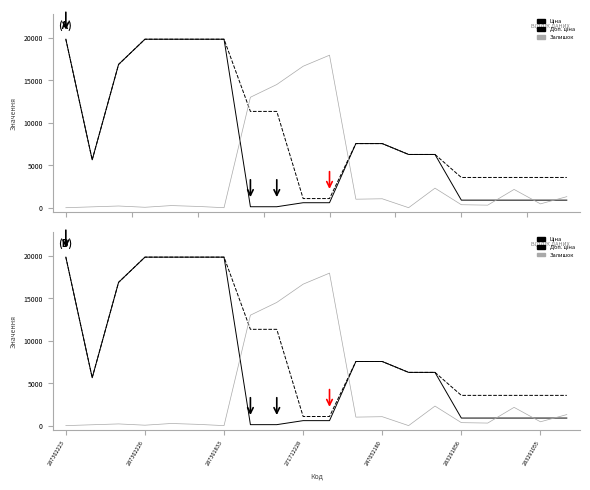

How many lines are shown in the chart?

3